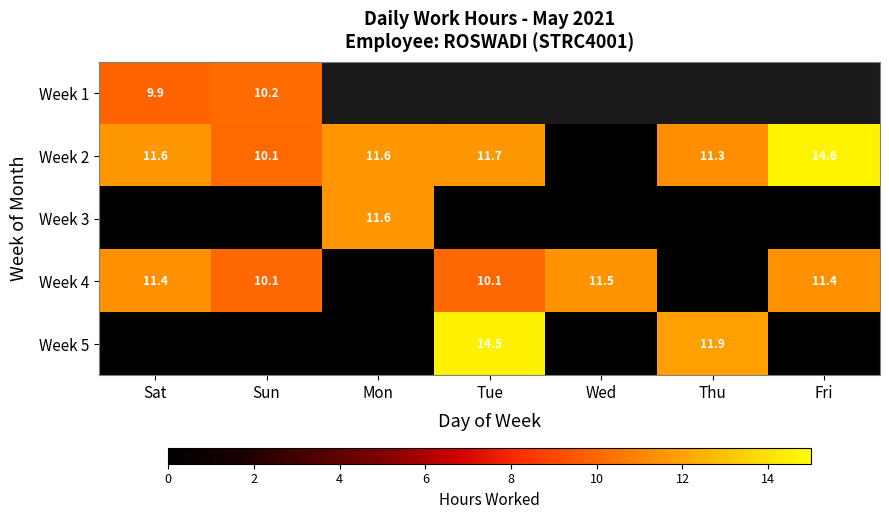

Where is Week 5 nearest to the value 7?

Thu